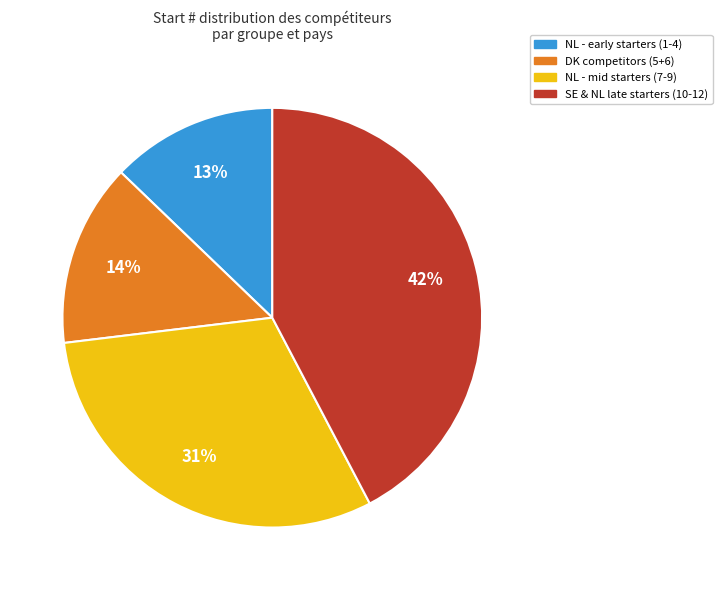

To the nearest percent, what is the difference between the largest and smallest slice percentages?

29%